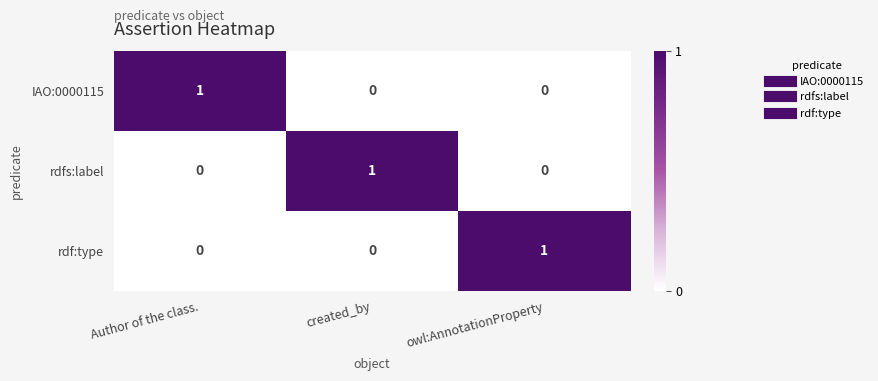

Reading left to right, extract all data points from this chart.

IAO:0000115: 1	0	0
rdfs:label: 0	1	0
rdf:type: 0	0	1